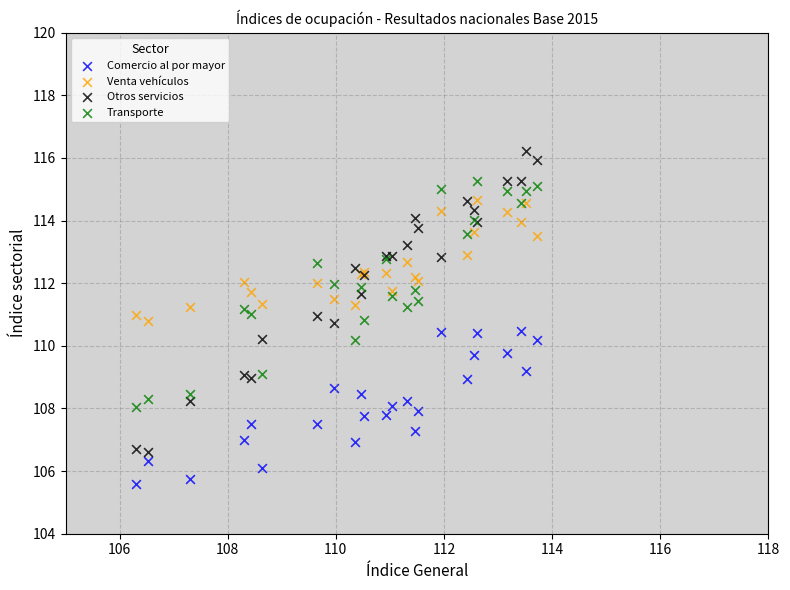

What is the X range (max minus min) for the scatter plot?

7.4